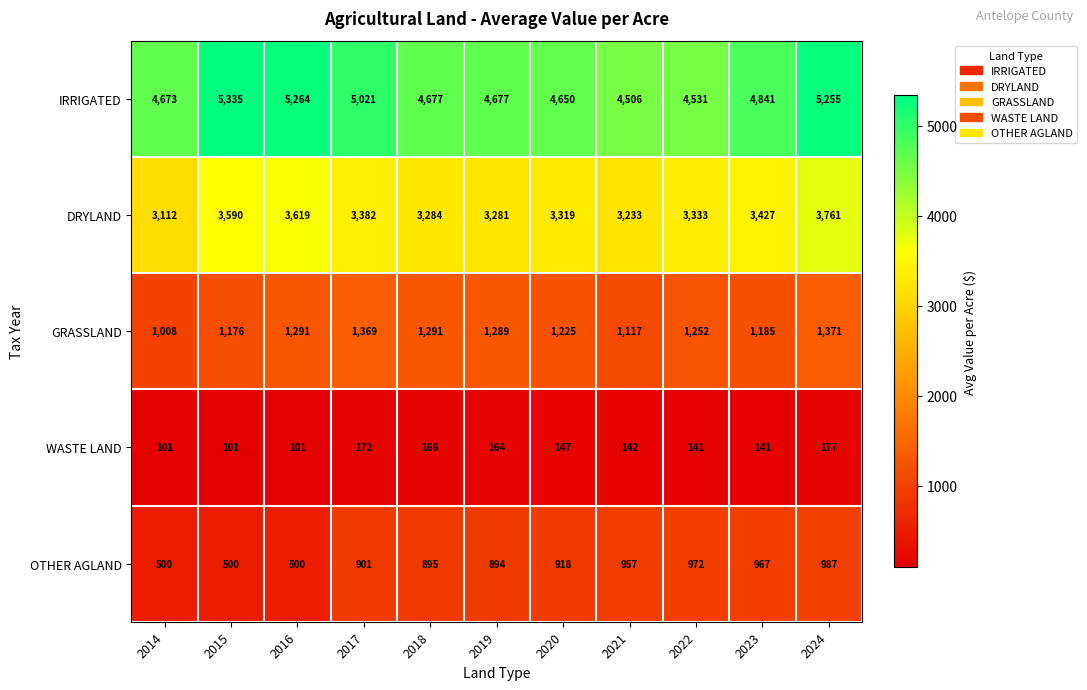

What is the average value of the IRRIGATED series?

4857